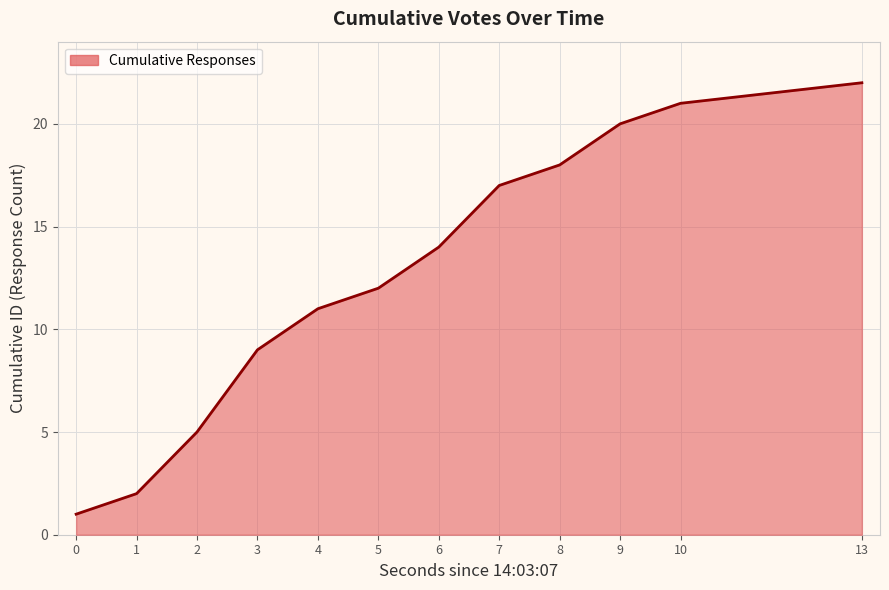

List the labels in order of value, largest first.

13, 10, 9, 8, 7, 6, 5, 4, 3, 2, 1, 0